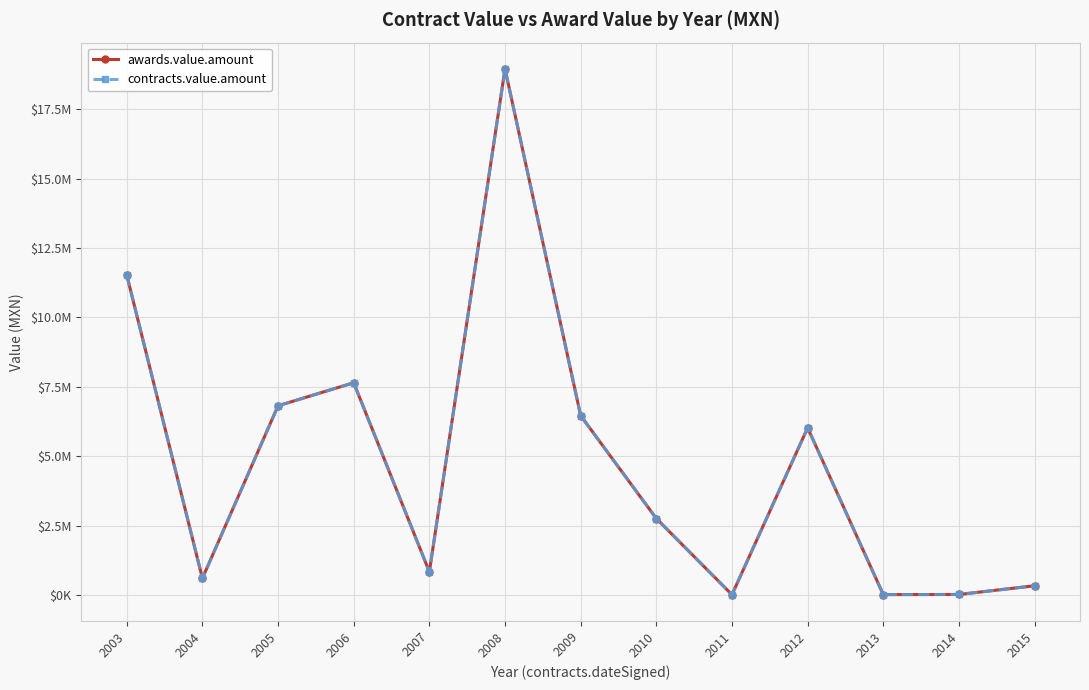

Is this an area chart (filled region under the line)?

No